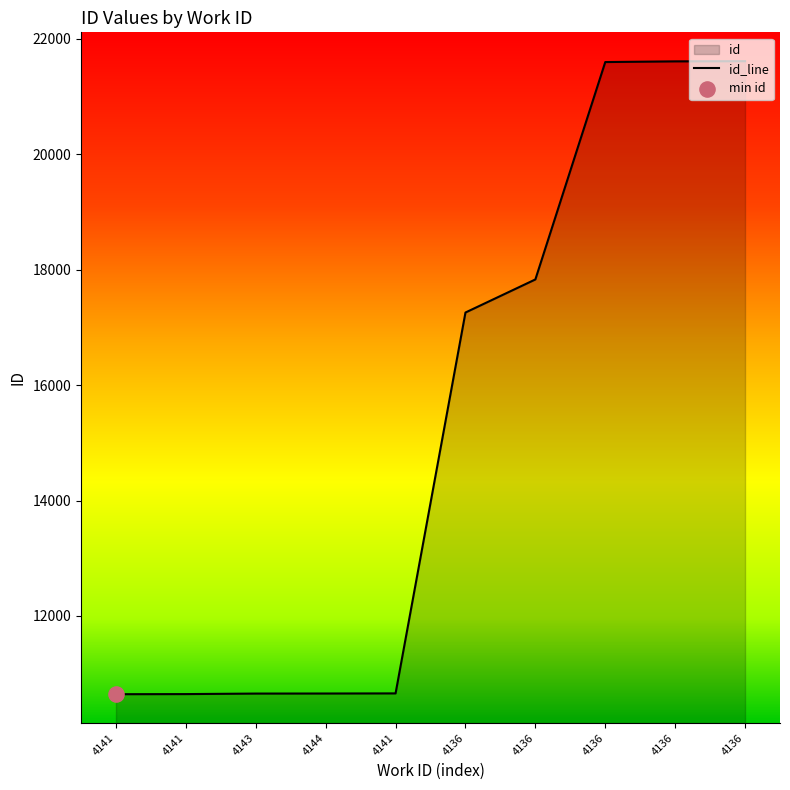

Approximately how many times larger is the value at 4136 compared to 4143?

2.0